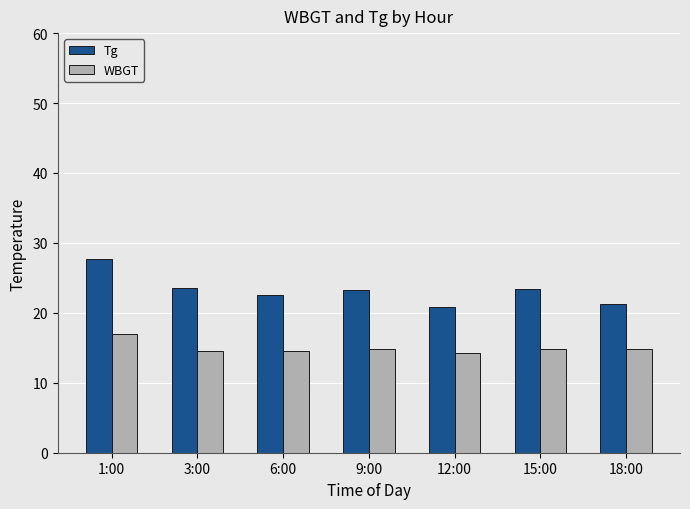

The value of Tg at 9:00 is 31.3. True or false?

False